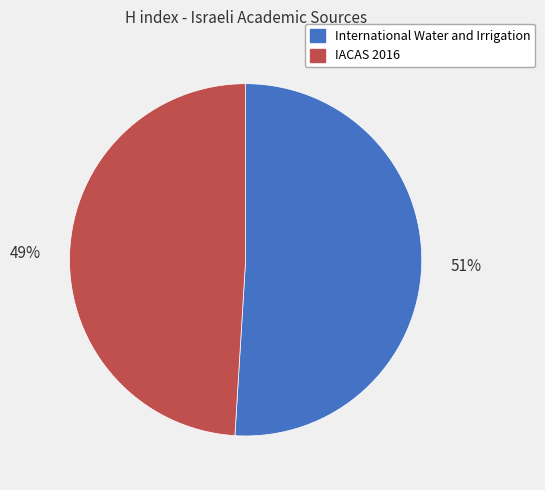

Is it true that IACAS 2016 is 49% of the pie?

True